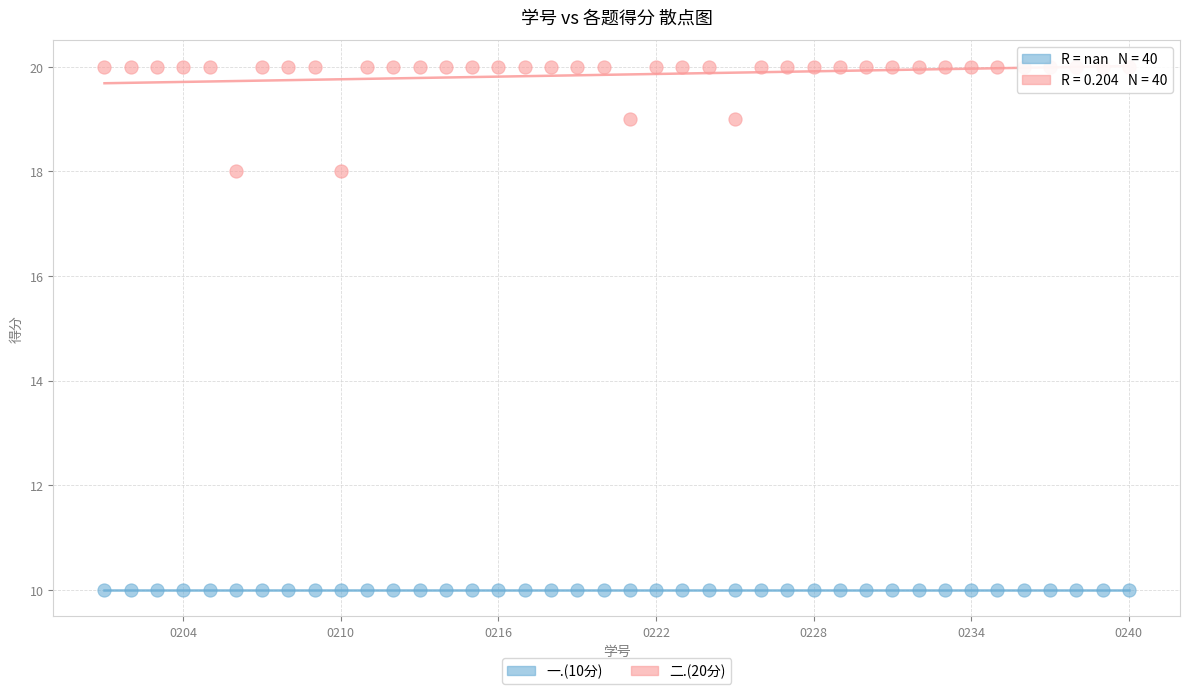

Which series contains the highest Y value?

二.(20分)